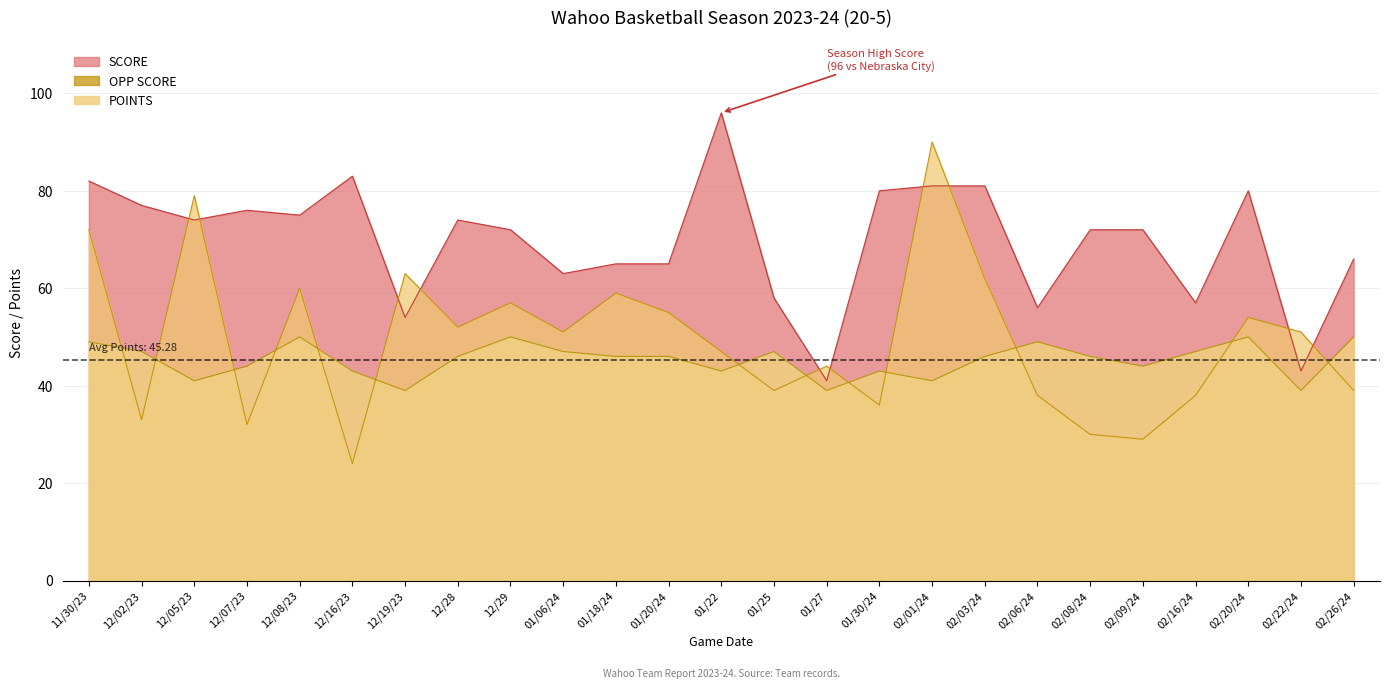

Reading right to left, what are all the values shown in this chart?

SCORE: 66	43	80	57	72	72	56	81	81	80	41	58	96	65	65	63	72	74	54	83	75	76	74	77	82
OPP SCORE: 39	51	54	38	29	30	38	62	90	36	44	39	47	55	59	51	57	52	63	24	60	32	79	33	72
POINTS: 50	39	50	47	44	46	49	46	41	43	39	47	43	46	46	47	50	46	39	43	50	44	41	47	49